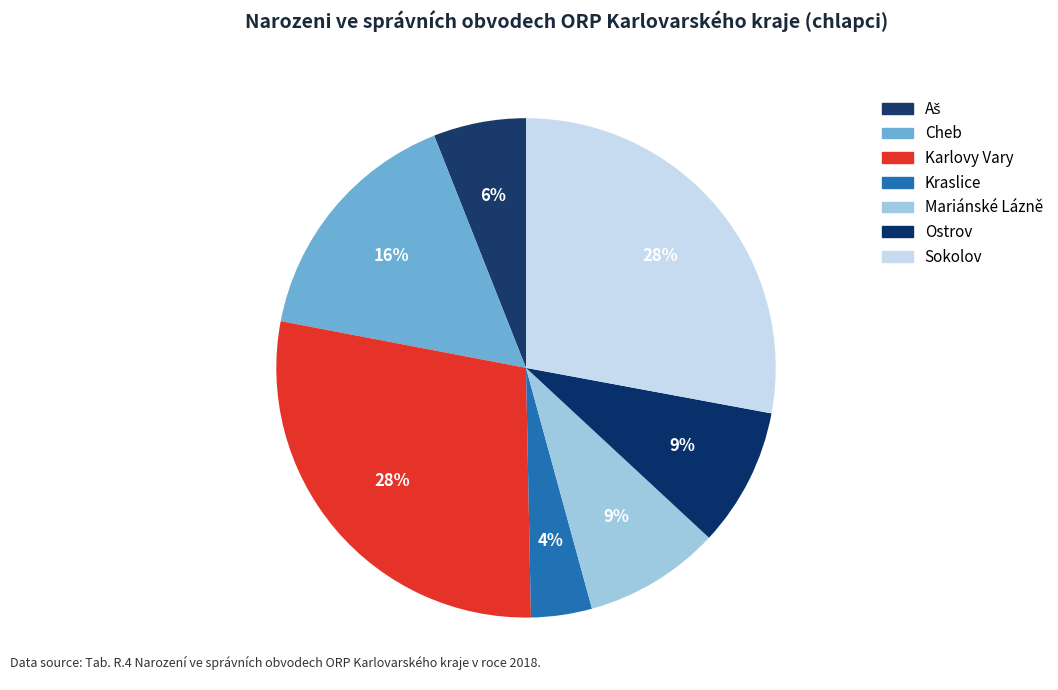

Is it true that Cheb is 3% of the pie?

False